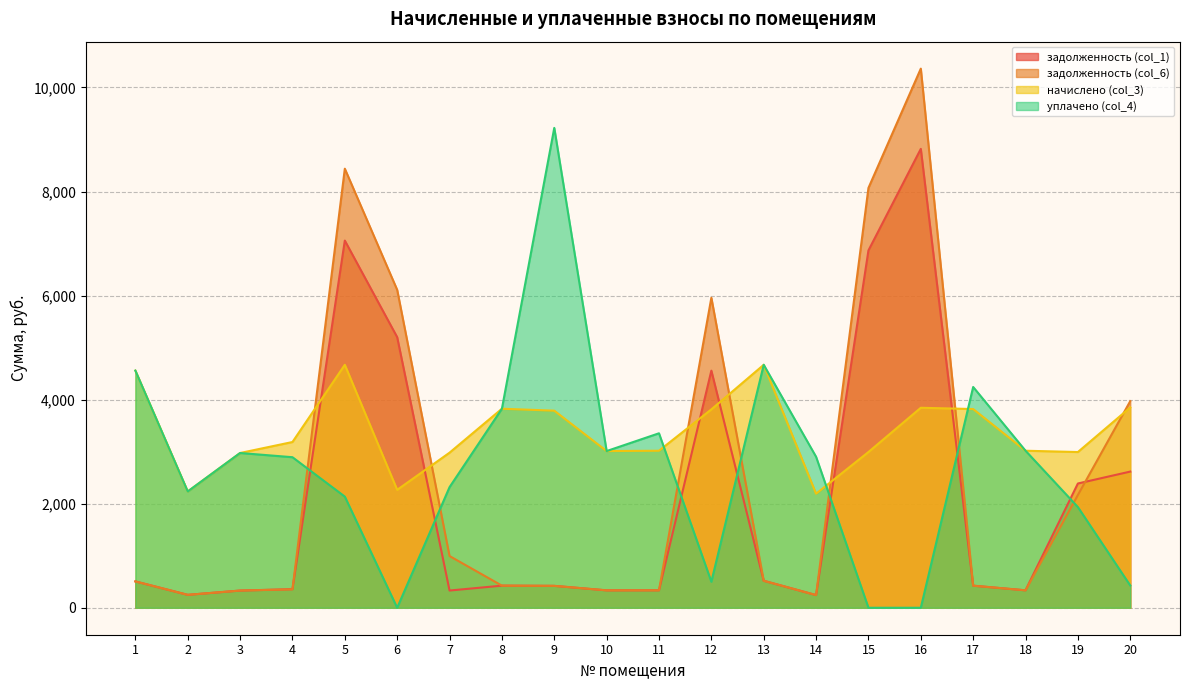

Between 4 and 7, which series saw the biggest shift?

задолженность (col_6)